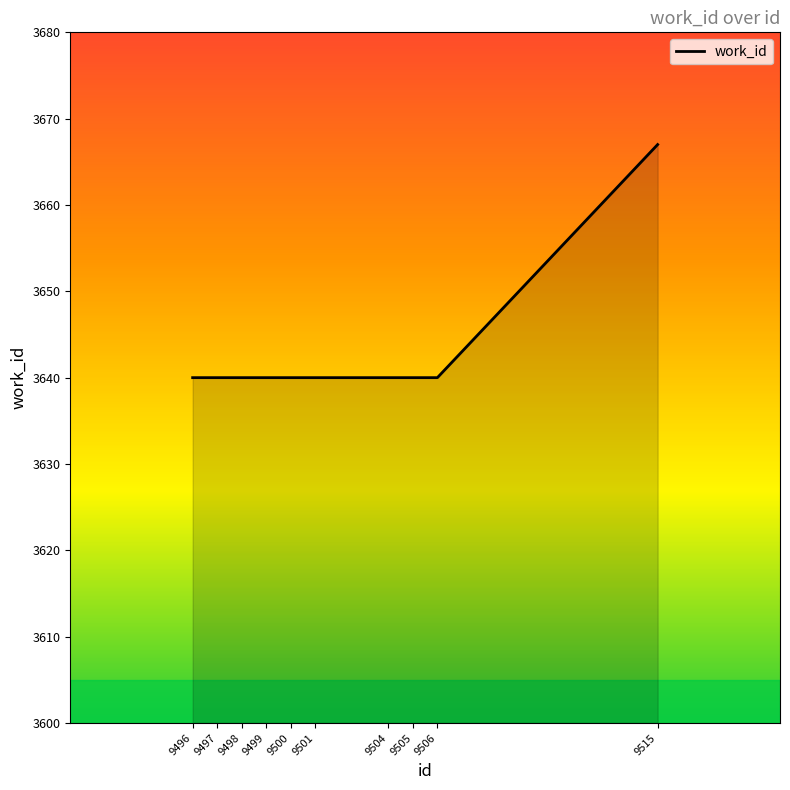

Does the chart have visible grid lines?

No